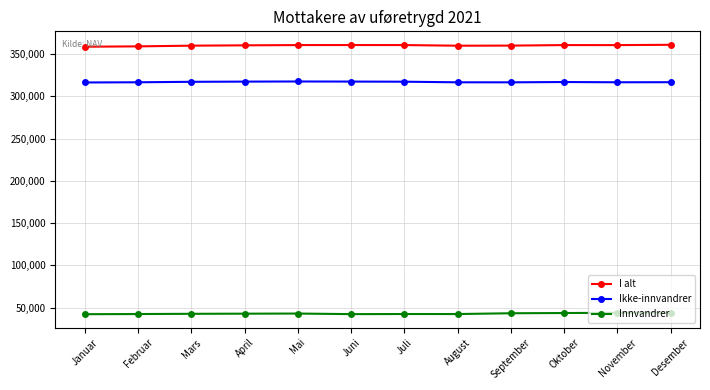

Is the value of Ikke-innvandrer at August greater than the value of Innvandrer at April?

Yes